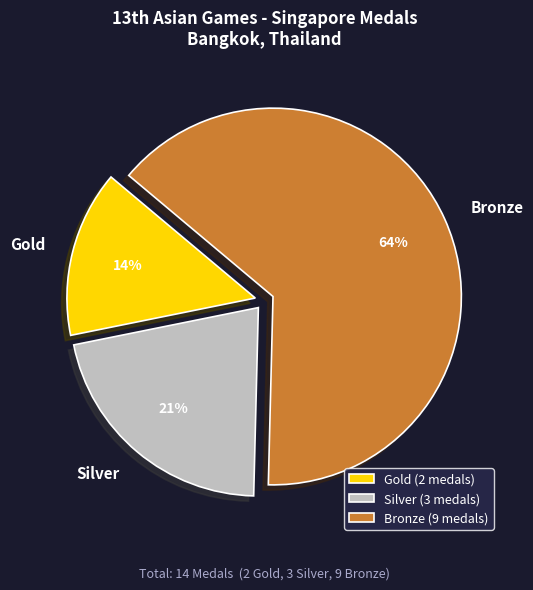

Which category accounts for the majority?

Bronze